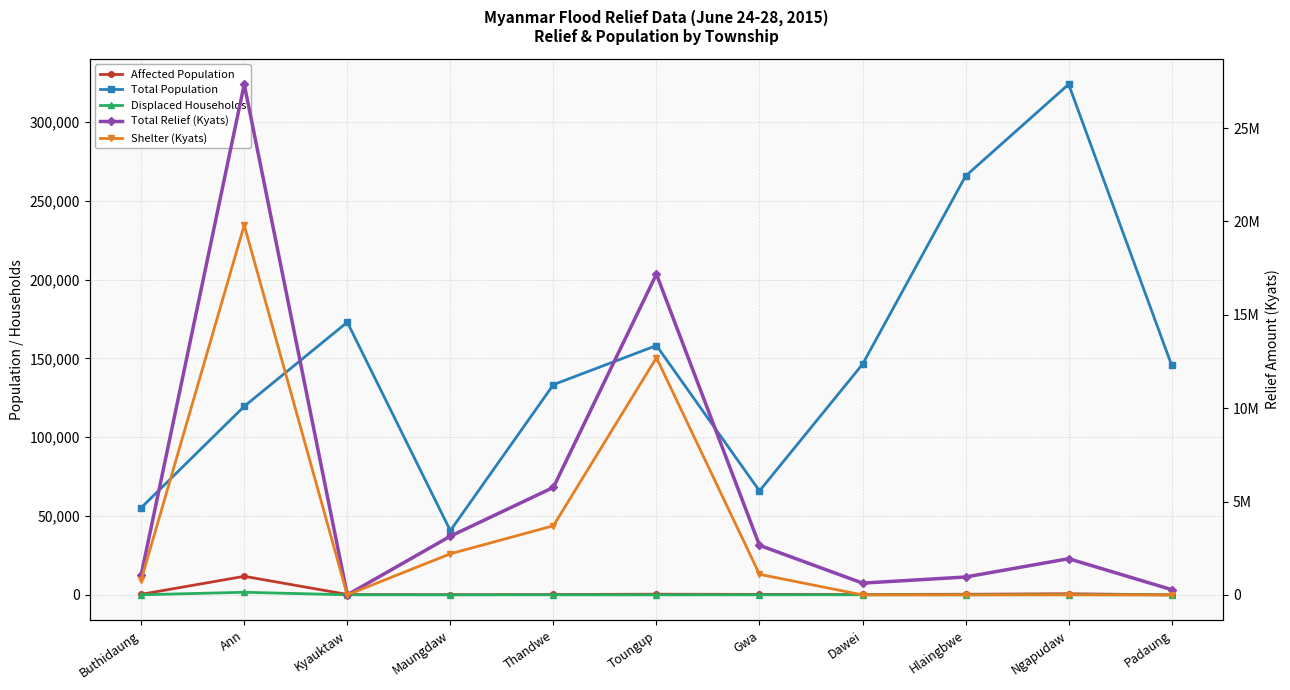

Reading left to right, transcribe all the data shown in this chart.

Affected Population: 362	11769	290	136	244	432	309	264	389	716	0
Total Population: 55265	119564	172907	40720	133310	158124	65936	146271	265622	323806	145512
Displaced Households: 65	1654	58	0	38	0	52	56	72	149	2
Total Relief (Kyats): 1070818	27341552	0	3142832	5755116	17175758	2654378	629880	956940	1937384	281052
Shelter (Kyats): 800000	19800000	0	2200000	3700000	12700000	1100000	0	0	0	0